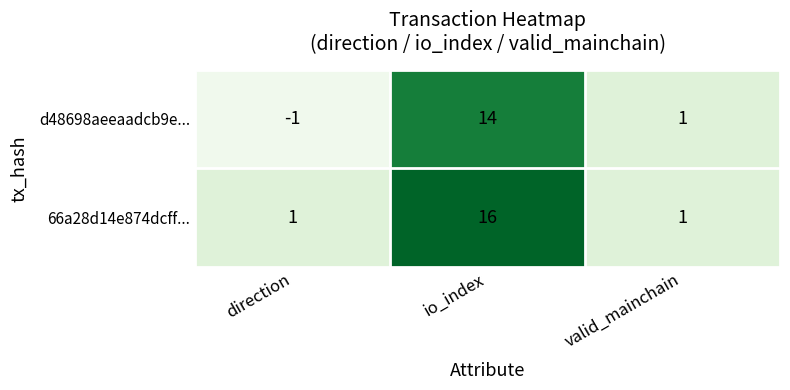

How many data points in d48698aeeaadcb9e... are less than 1?

1